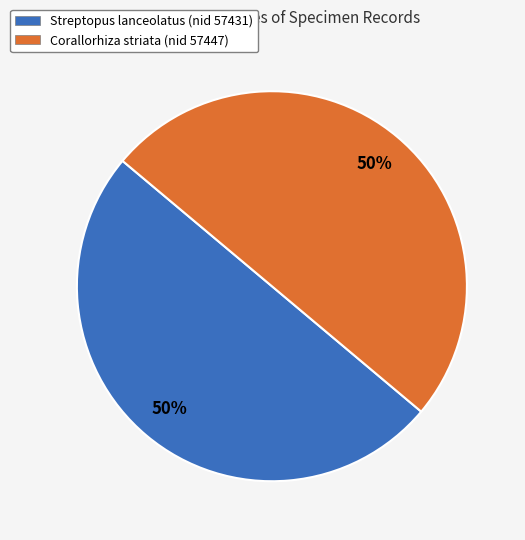

The Streptopus lanceolatus (nid 57431) slice represents 50% of the pie. True or false?

True